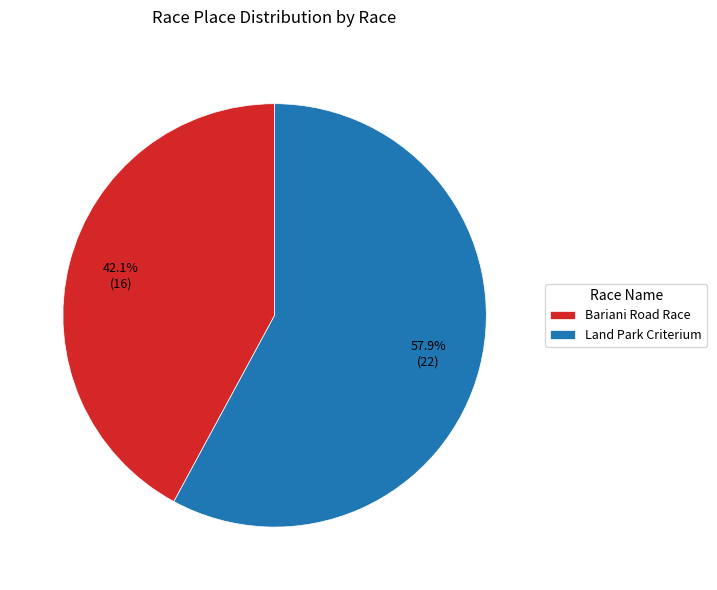

Count the number of slices in the pie.

2